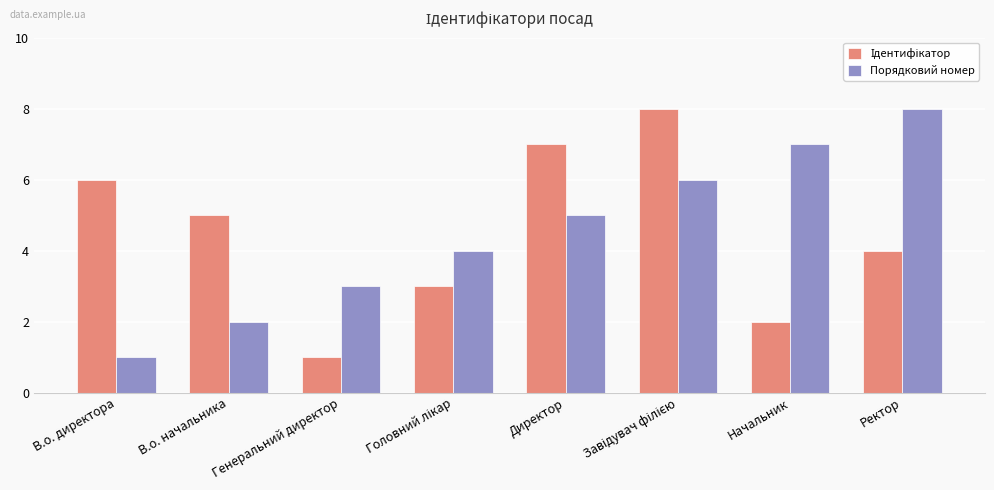

What is the maximum value for Порядковий номер?

8